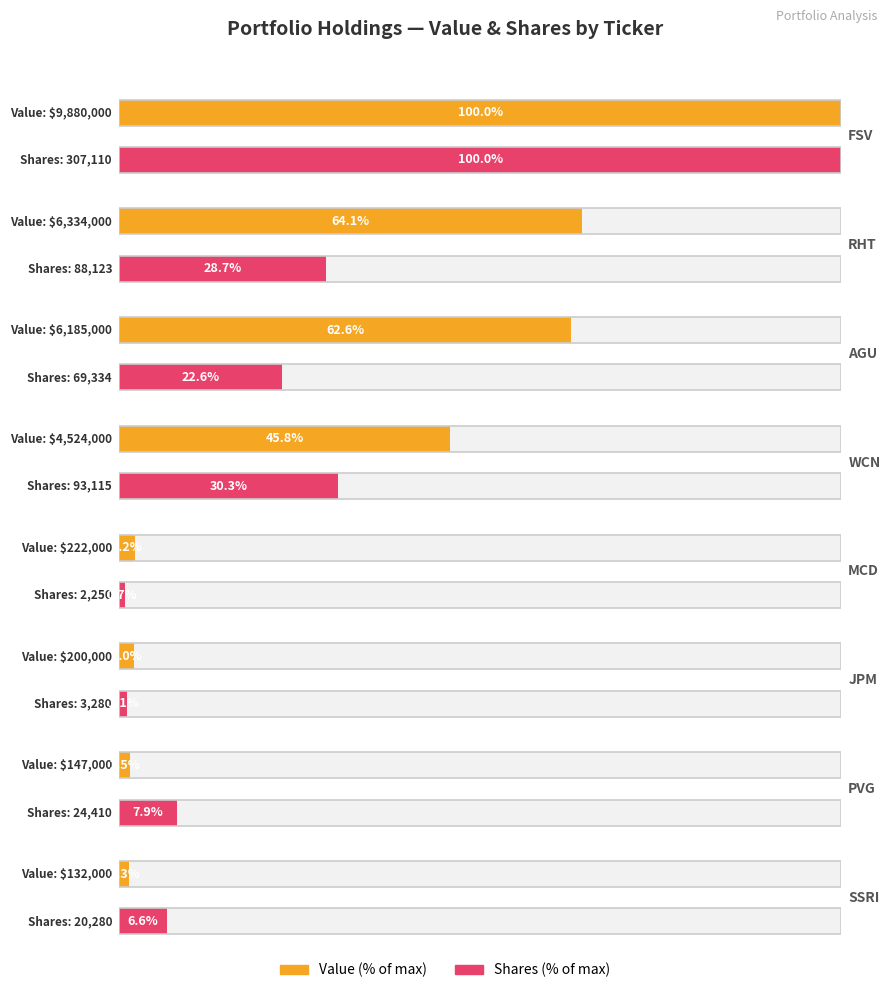

At which label does Shares or principal amount first exceed 69334?

FSV